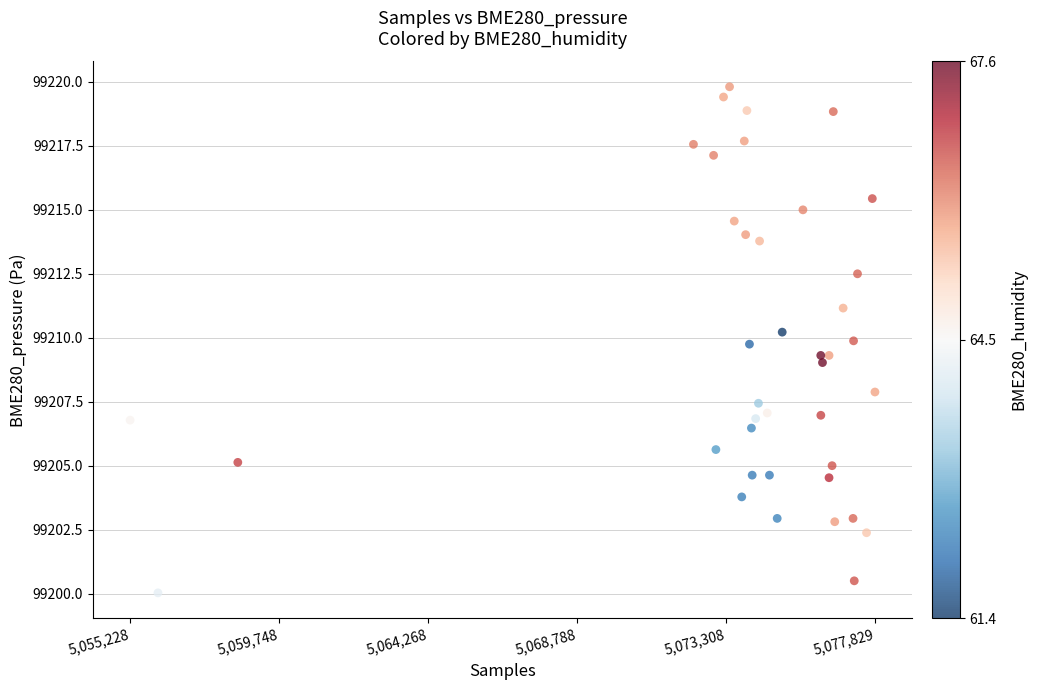

What is the range of X values (max minus min)?

22601.0